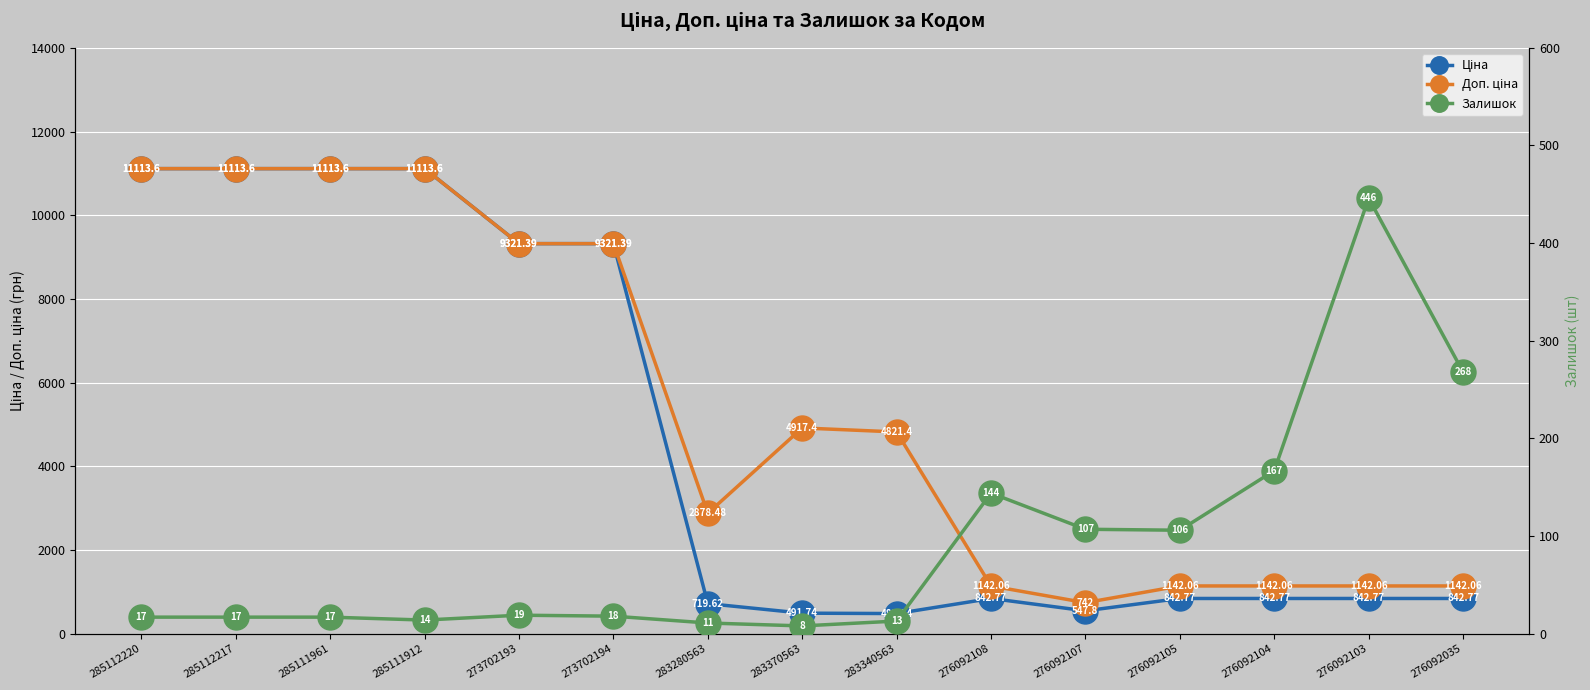

What is the label of the 9th point from the right?

283280563